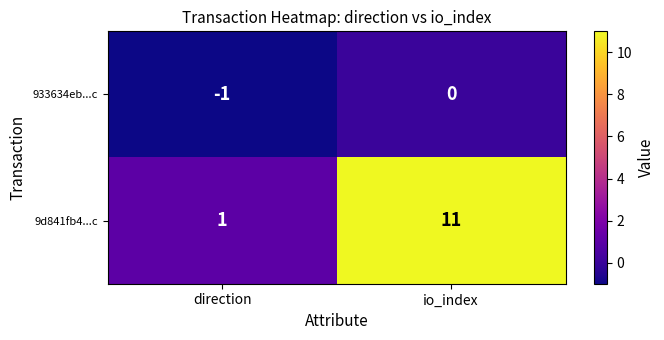

Reading left to right, list all the values displayed in this chart.

933634eb...c: -1	0
9d841fb4...c: 1	11